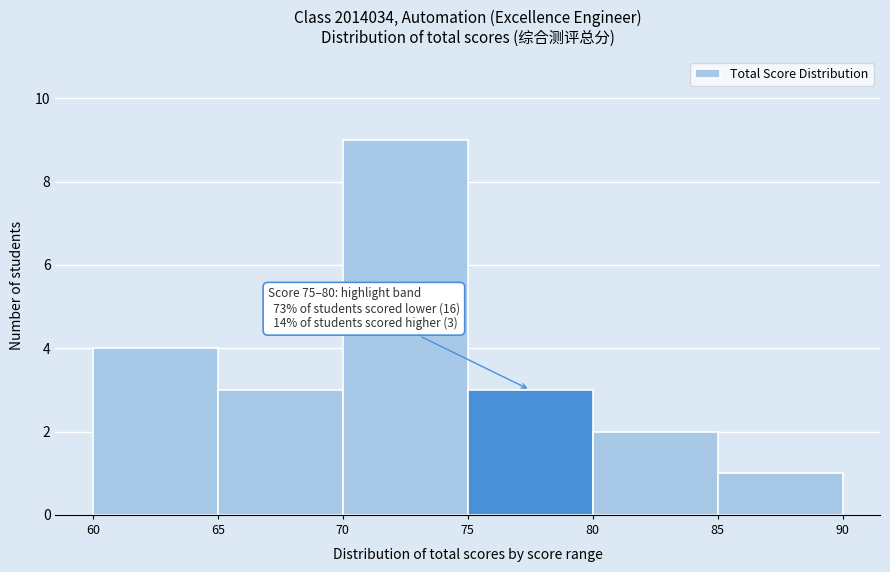

Over which range of the x-axis is the bar tallest?

70 to 75